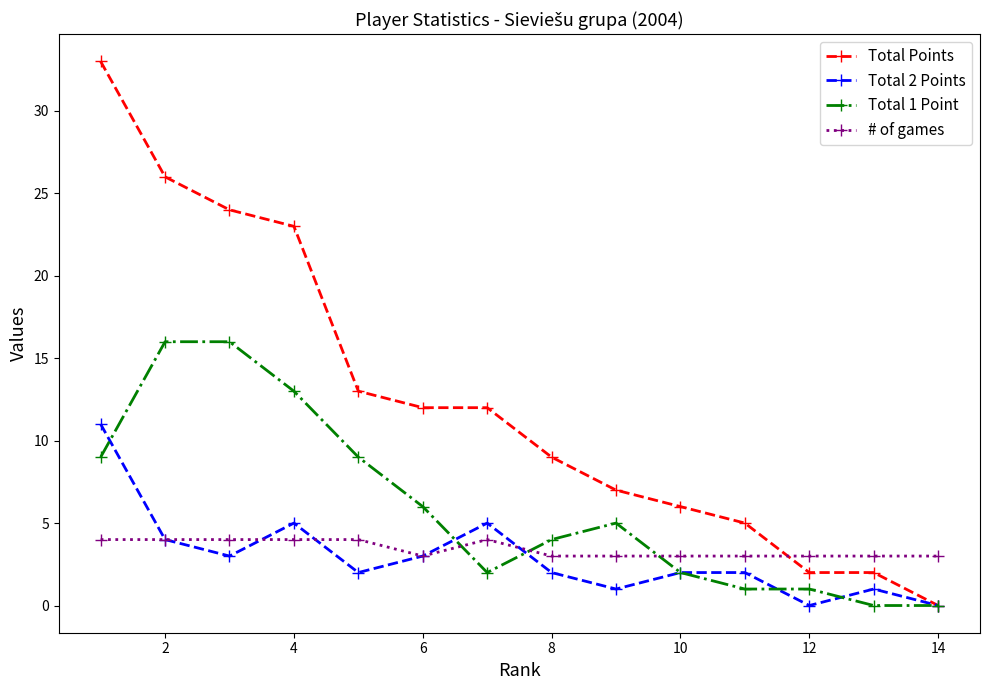

Which series has the largest range (max minus min)?

Total Points